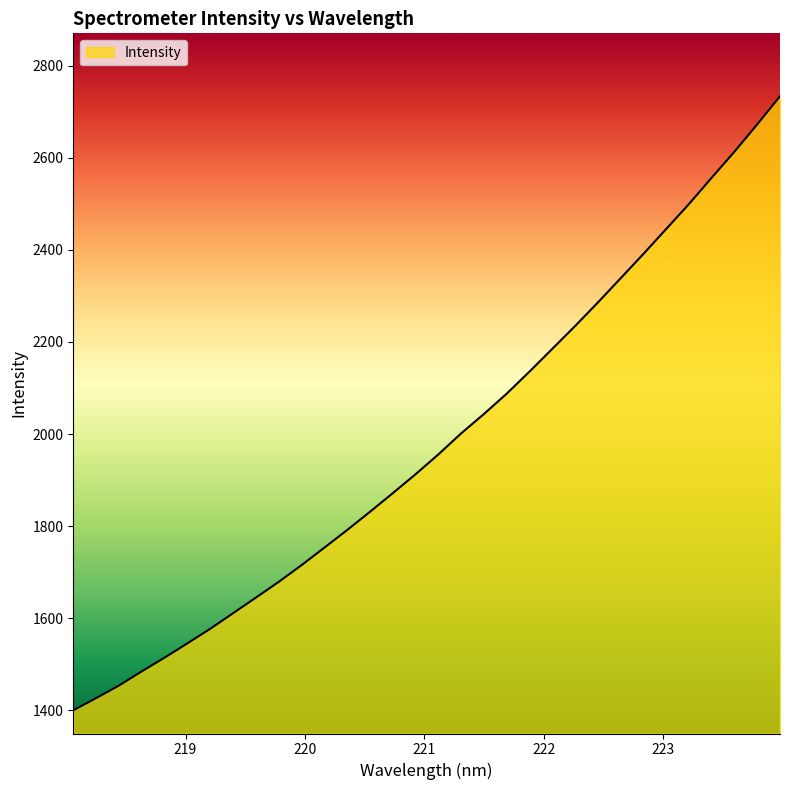

Count the number of data series in this chart.

1